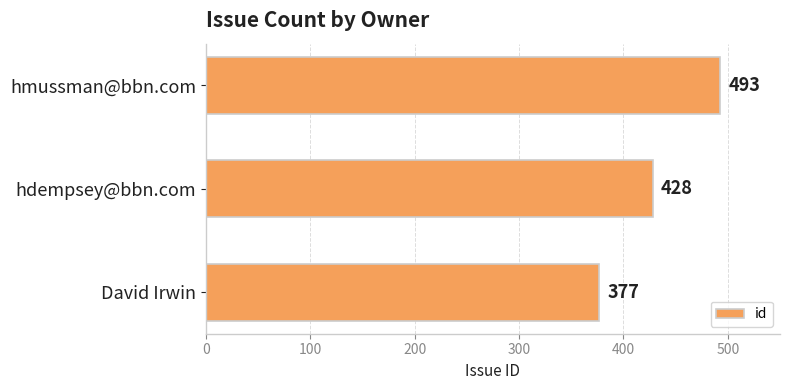

The value at hmussman@bbn.com is 267. True or false?

False